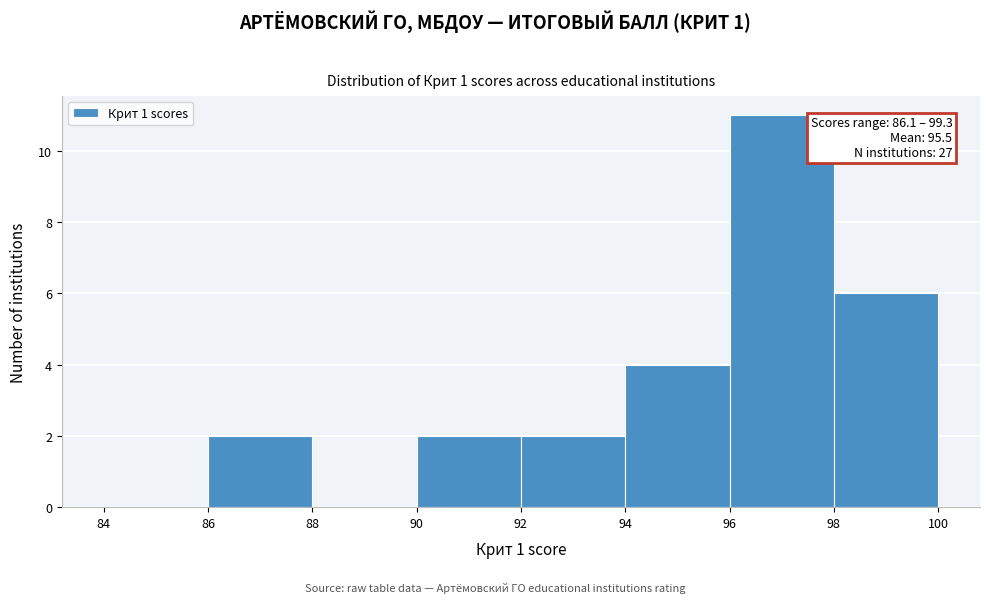

Which range on the x-axis has the tallest bar?

96 to 98